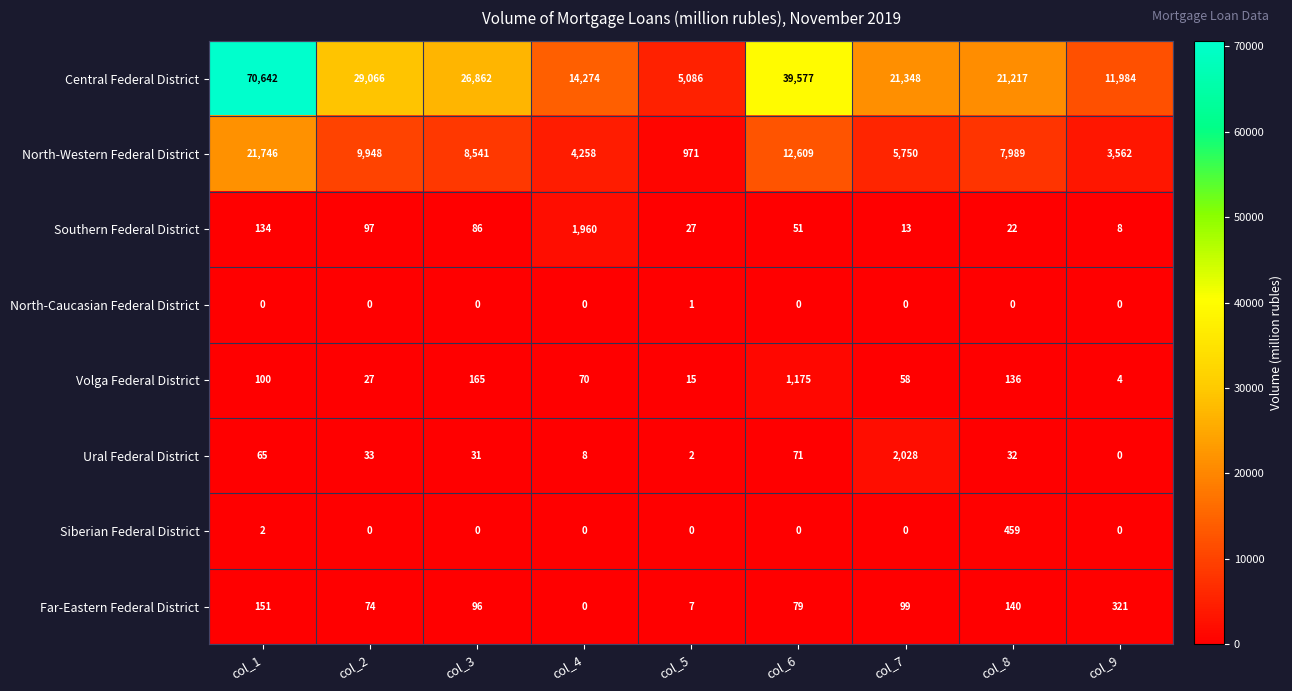

Between col_3 and col_5, which series saw the biggest shift?

Central Federal District